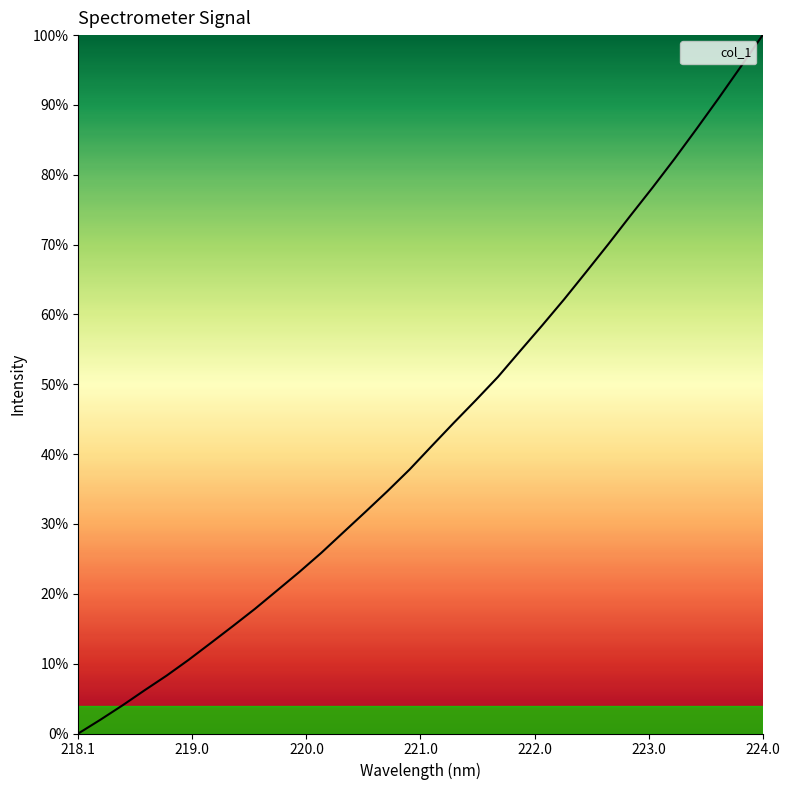

What is the maximum value shown in the chart?

100.0